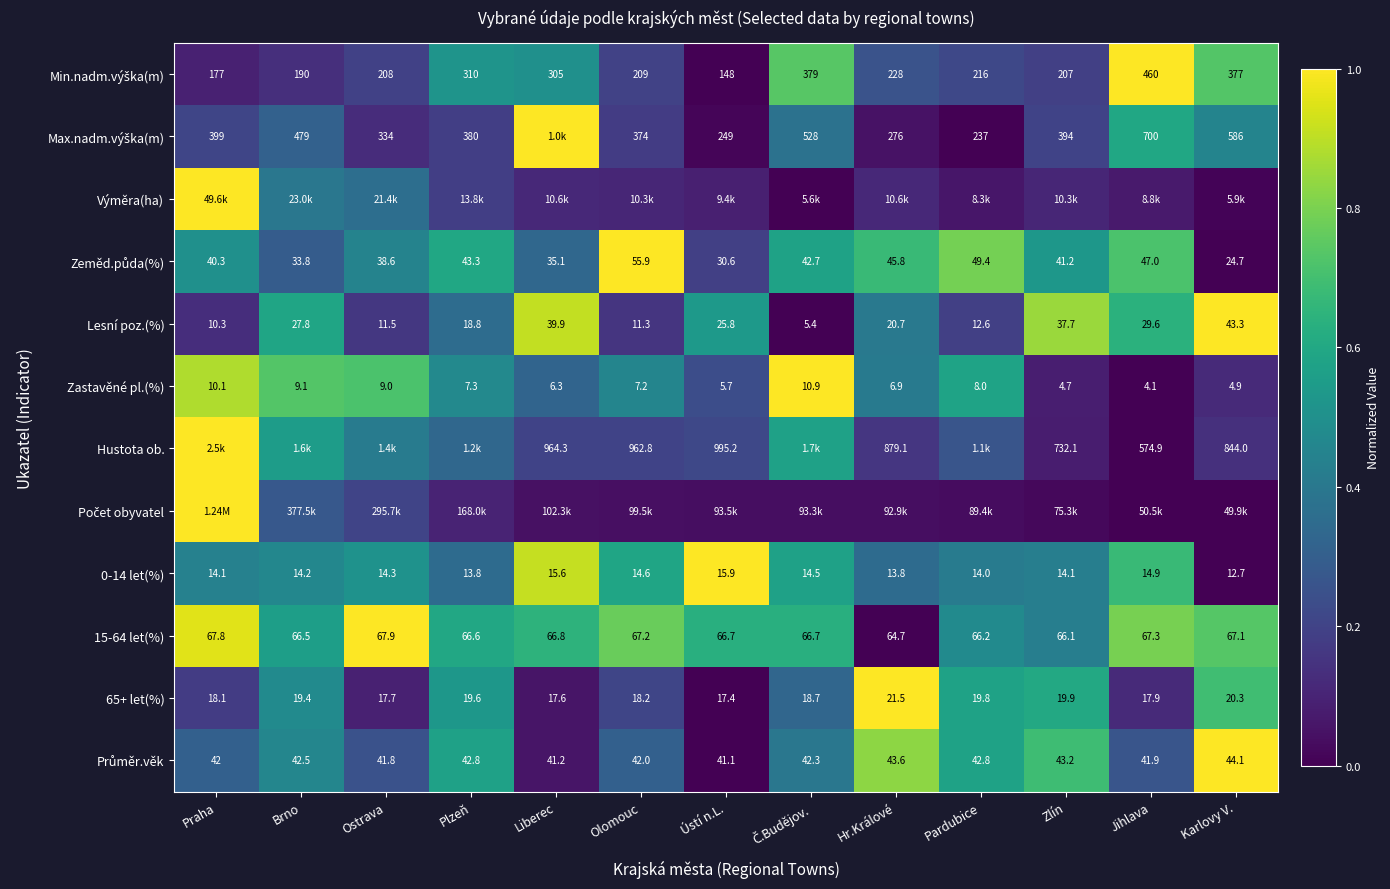

At which label does 65+ let(%) reach its peak?

Hr.Králové